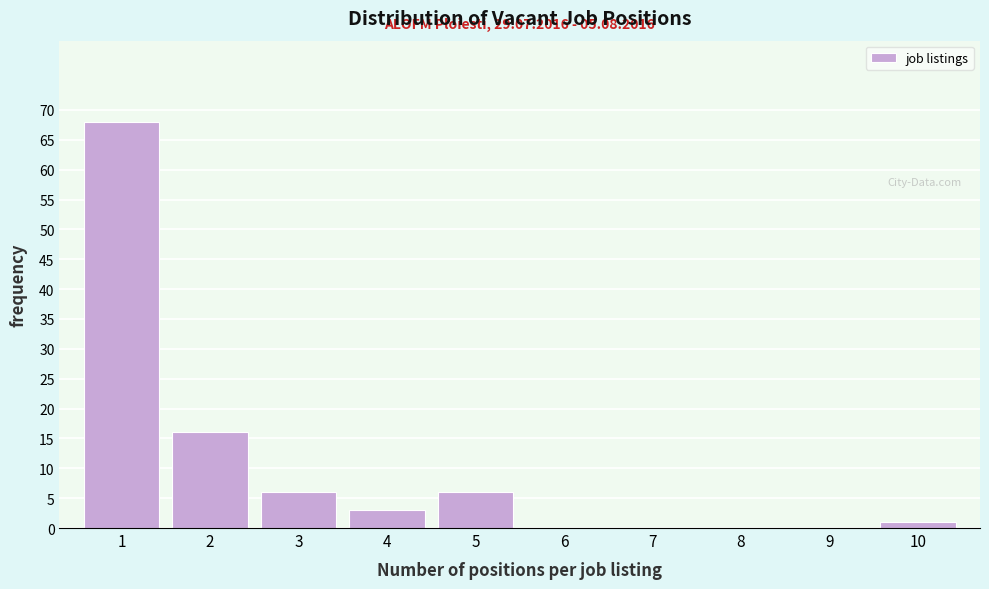

Over which range of the x-axis is the bar tallest?

0.5 to 1.5